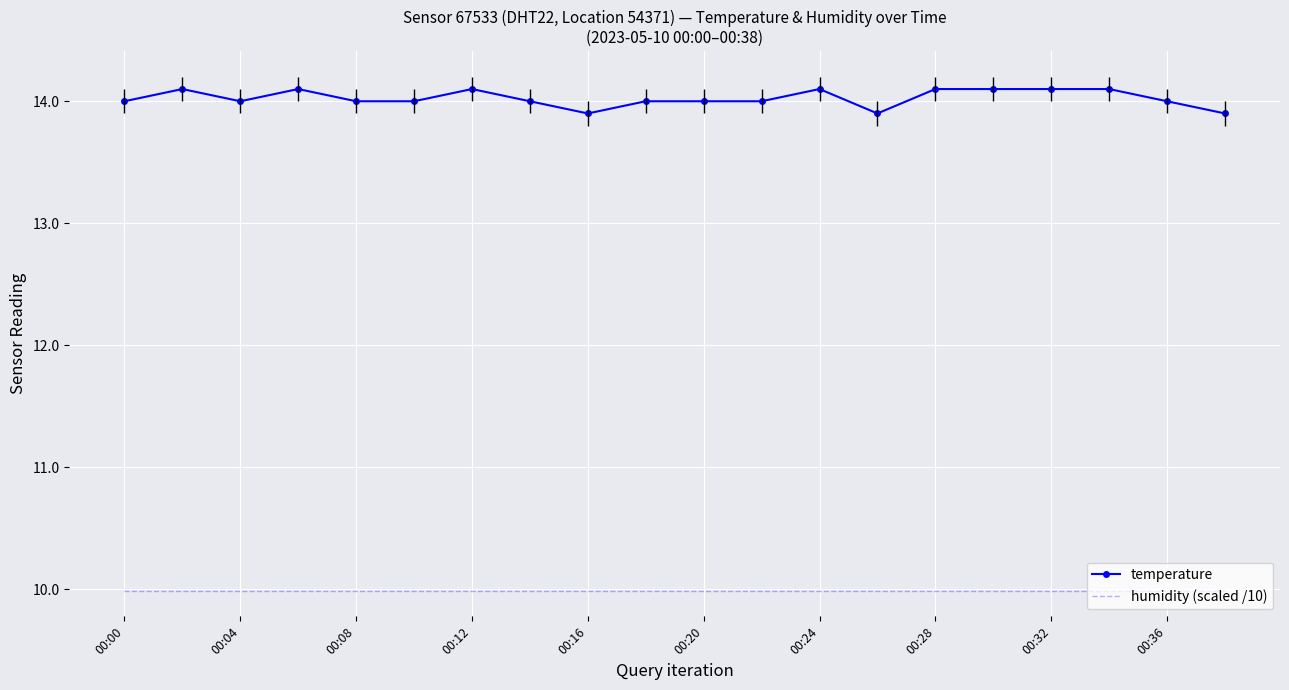

True or false: temperature has a value of 14.0 at 00:36.

True